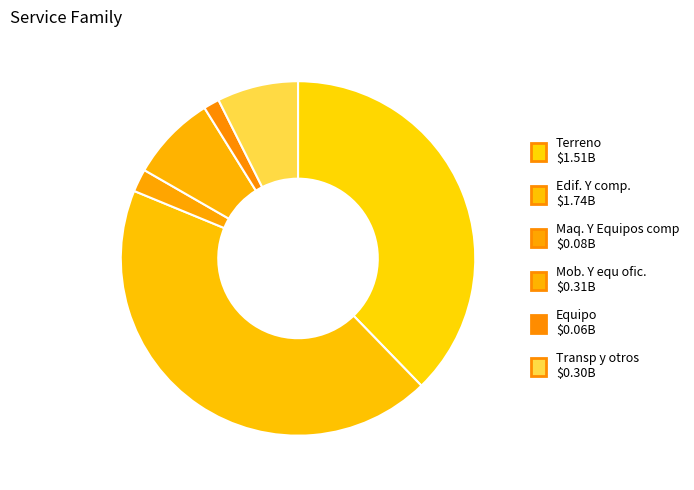

Is Mob. Y equ ofic. the majority of the pie?

No